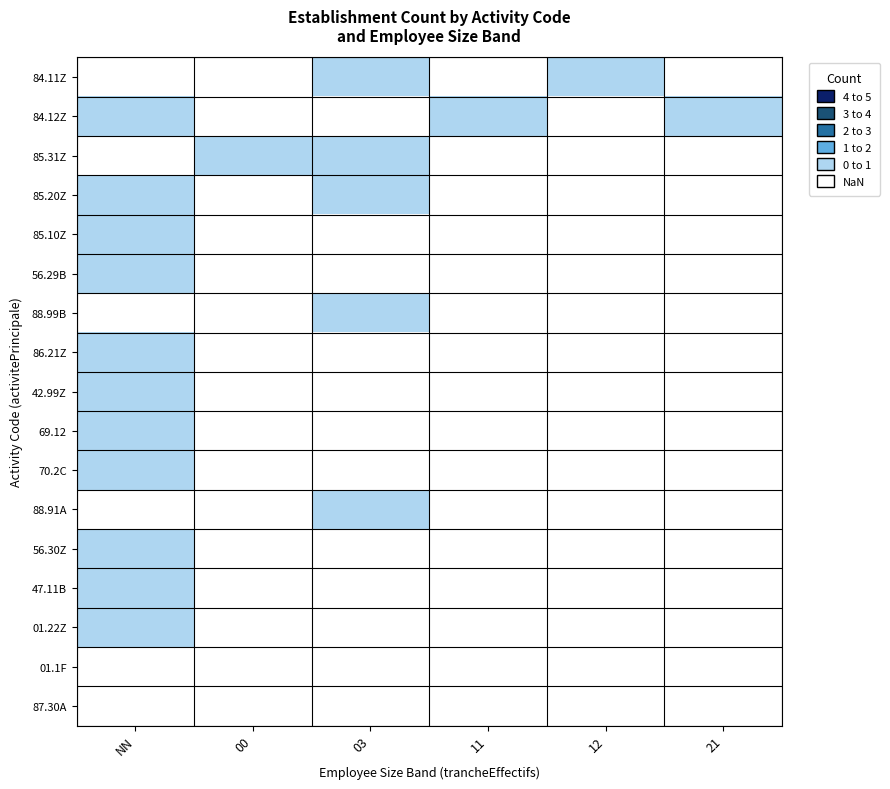

At which category does the chart reach its peak across all series?

03